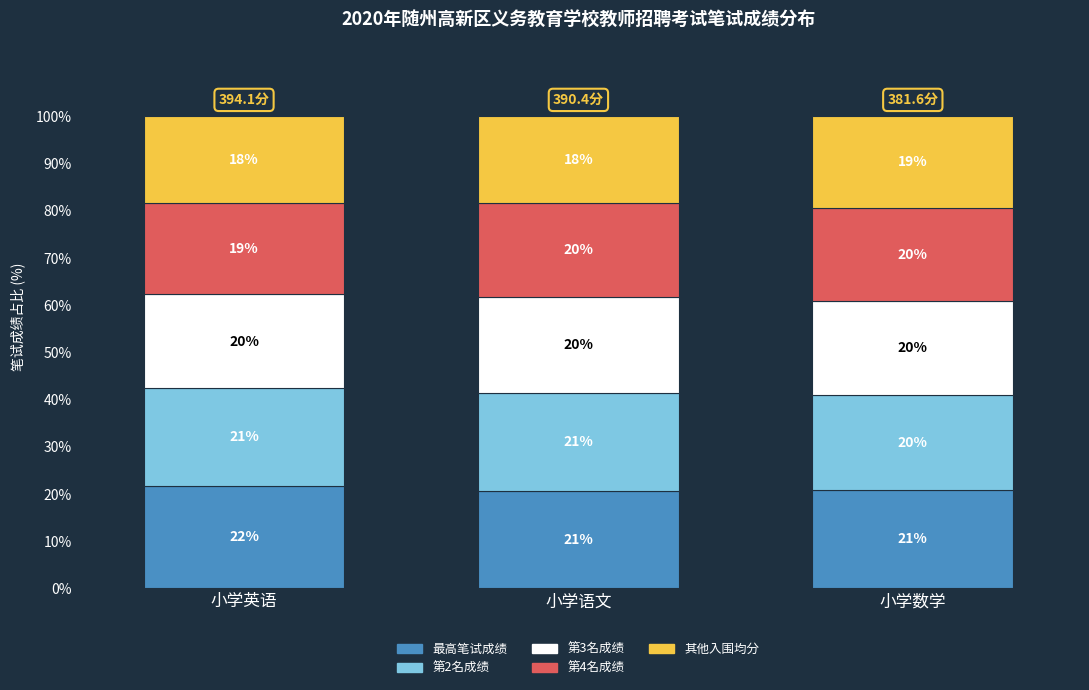

What is the total value across all series at 小学英语?

100.0